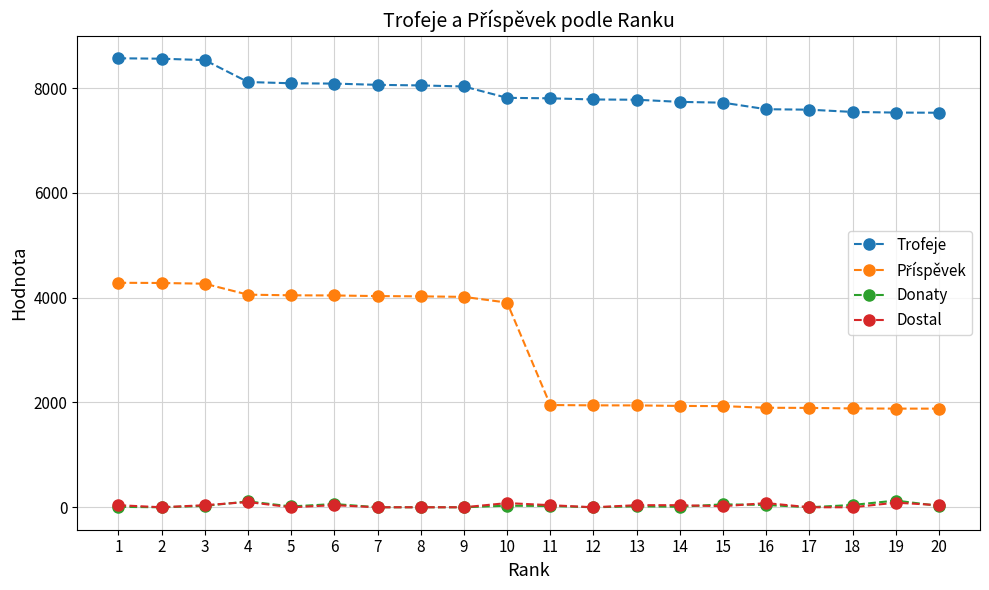

True or false: Dostal and Trofeje cross at least once.

False